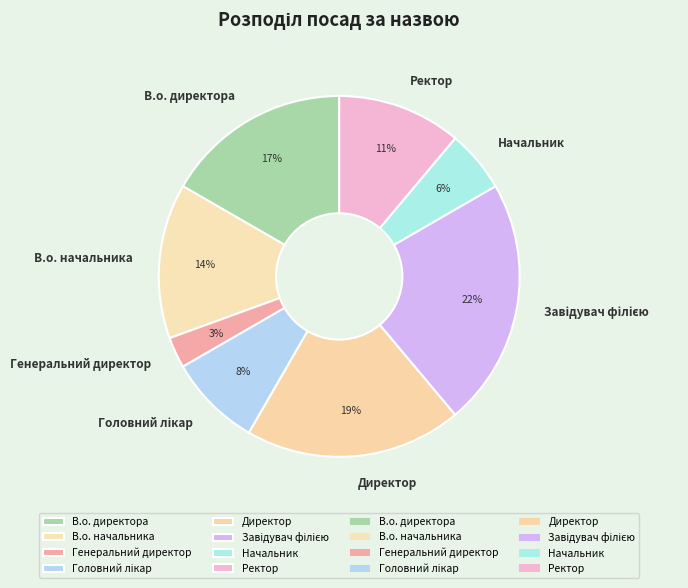

Which slice is the smallest?

Генеральний директор